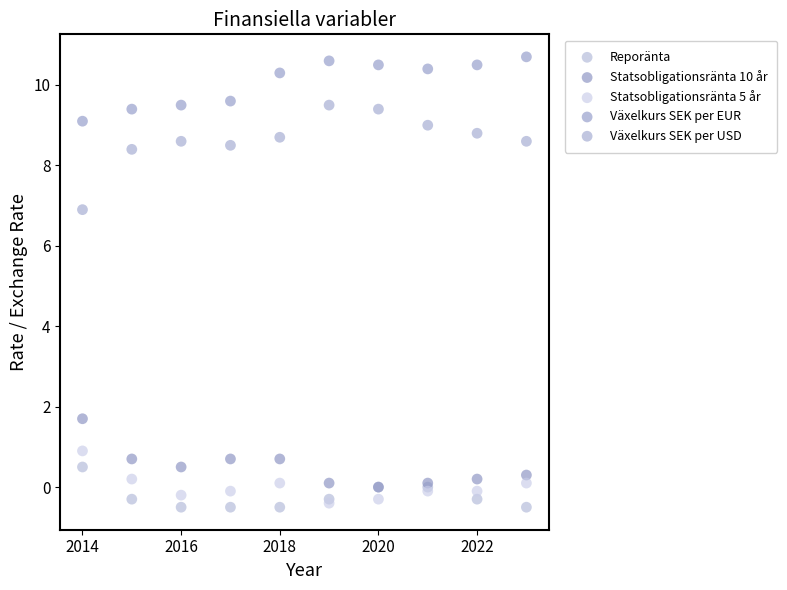

Across all series, what Y value is closest to 5?

6.9